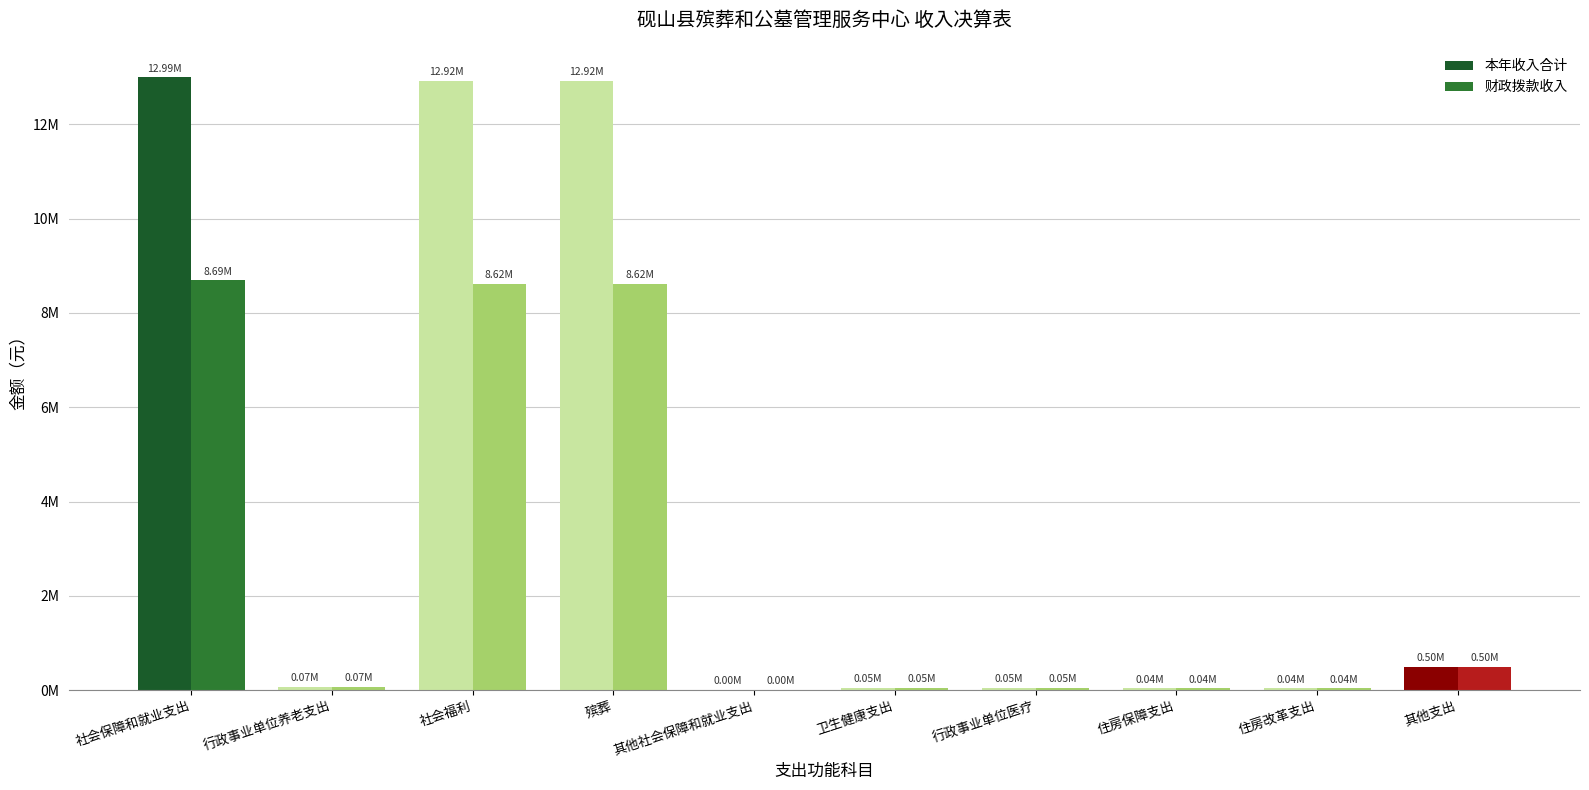

Which category has the highest value in the 财政拨款收入 series?

社会保障和就业支出